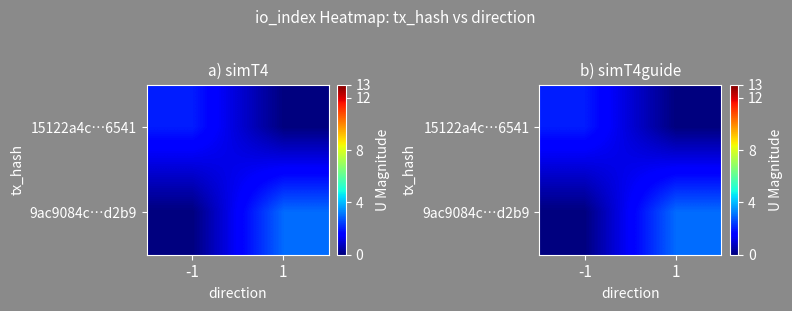

At how many categories does at least one series exceed 1?

2